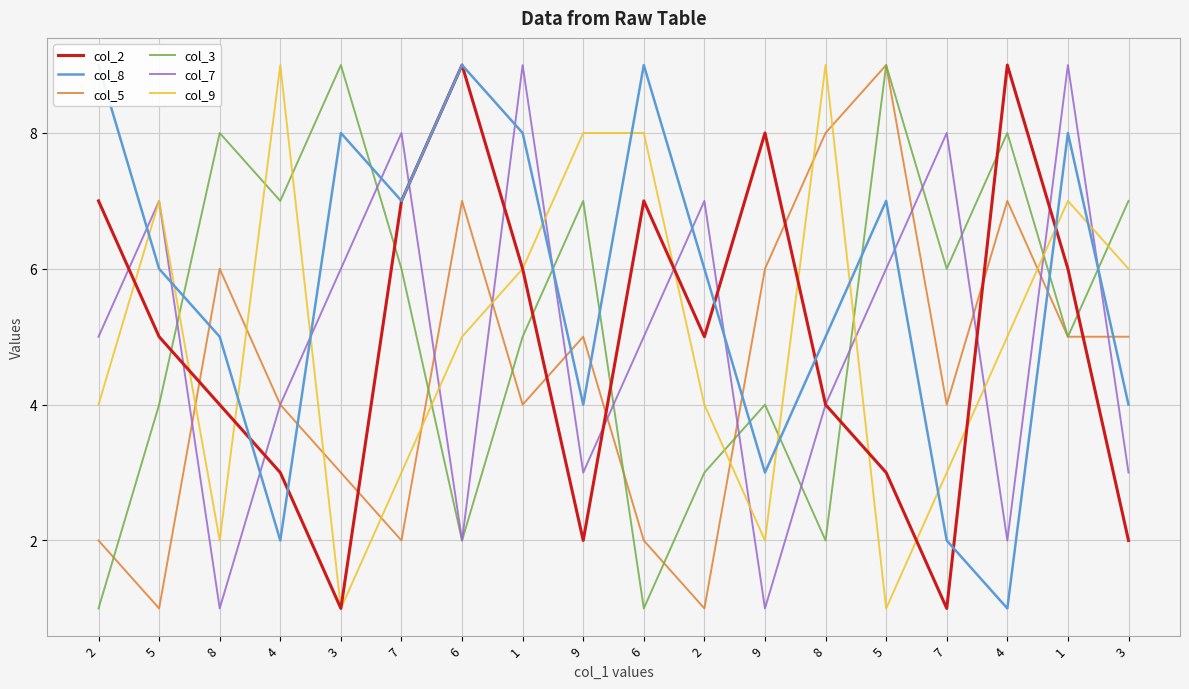

Is it true that col_5 equals 3 at 2?

False